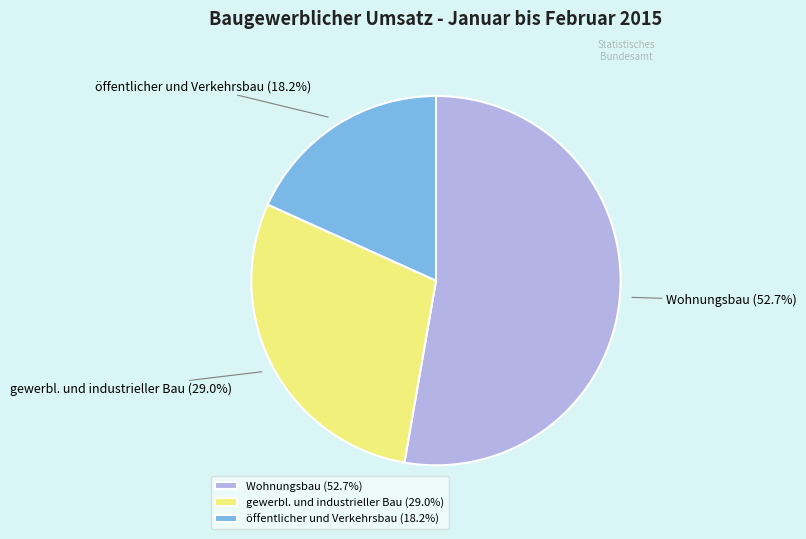

How many segments does this pie chart have?

3